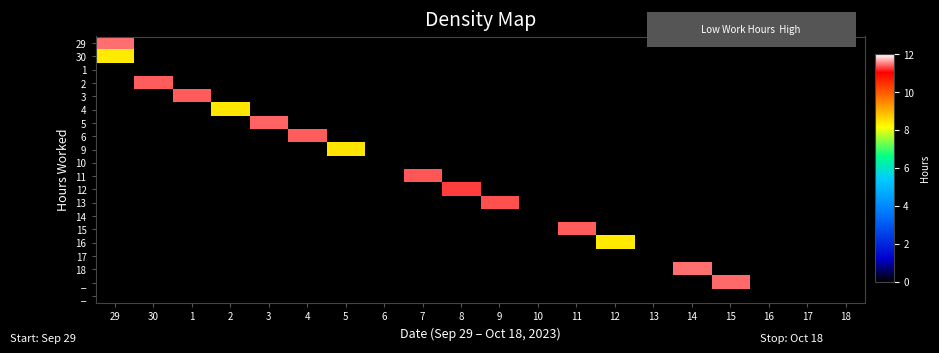

Count the number of data series in this chart.

20